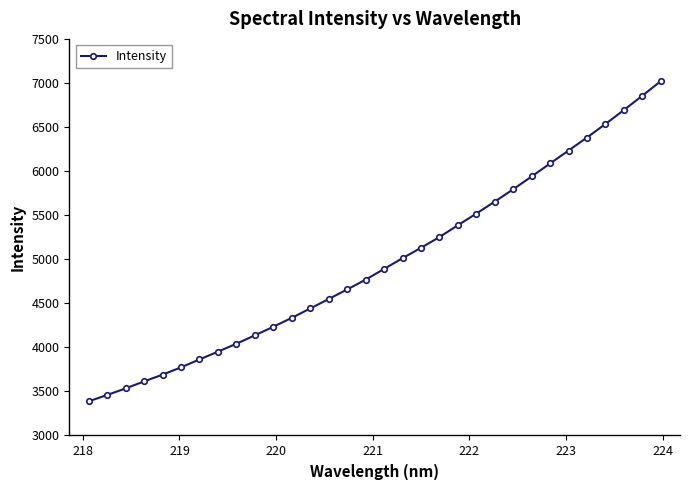

What is the value of the 17th point from the left?

4889.7